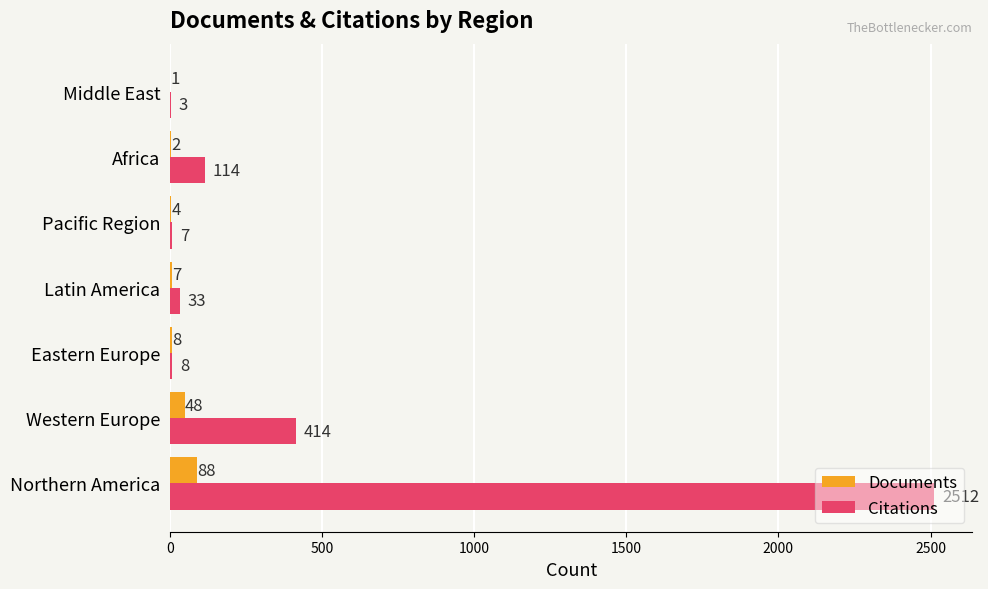

Which series changed the most between Eastern Europe and Africa?

Citations